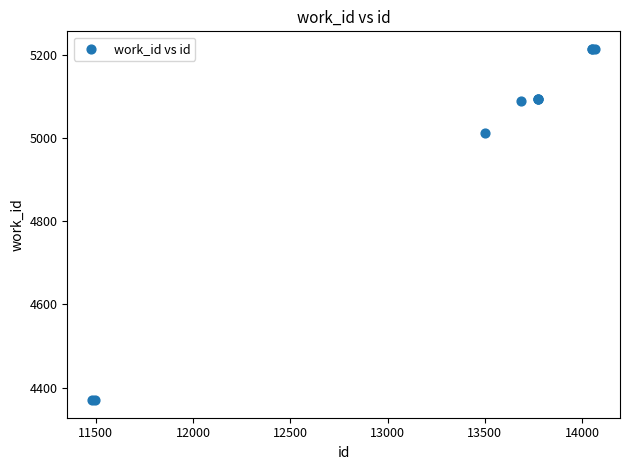

What Y value in the scatter plot is closest to 4792?

5012